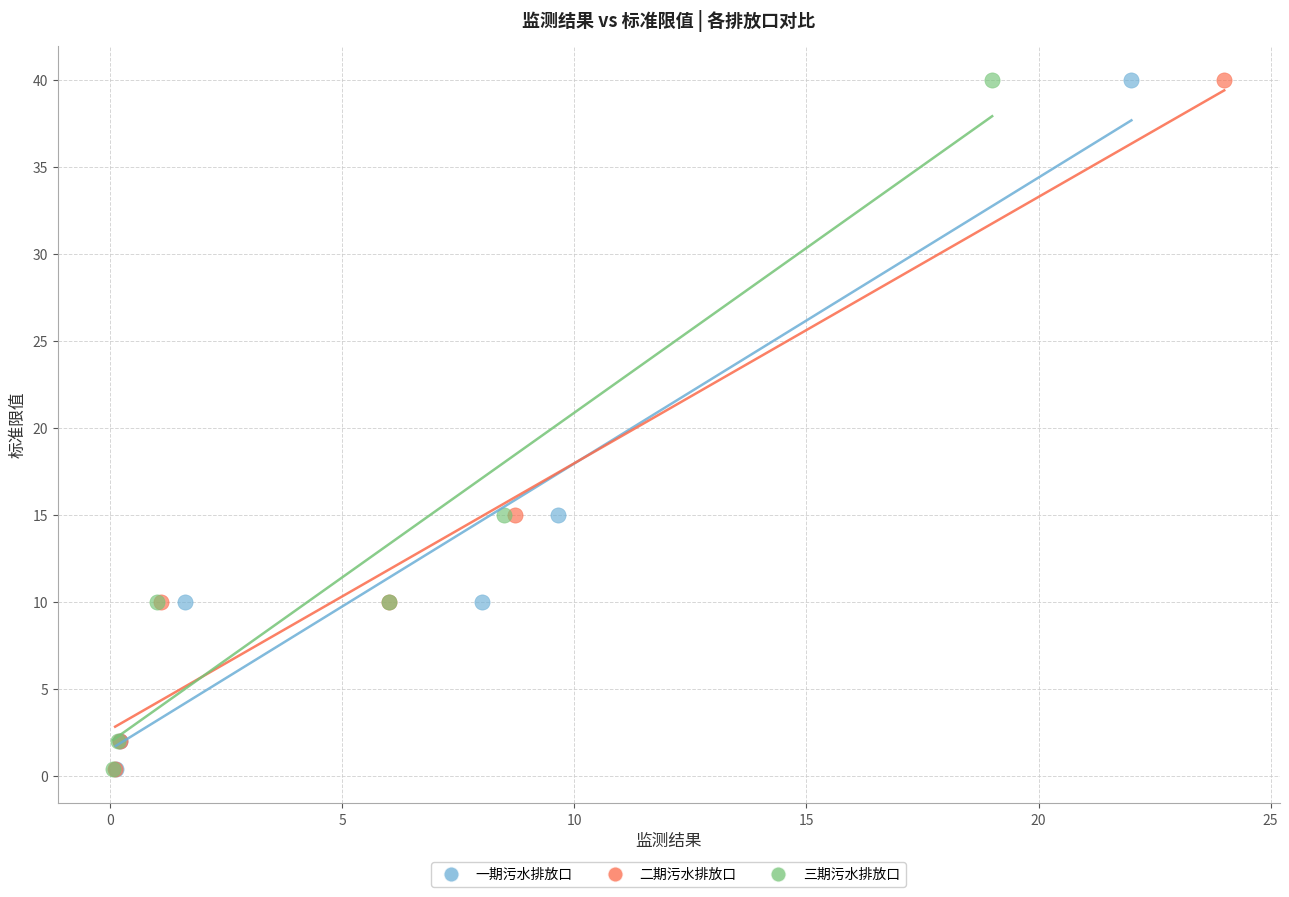

What are all the series names shown in the legend?

一期污水排放口, 二期污水排放口, 三期污水排放口